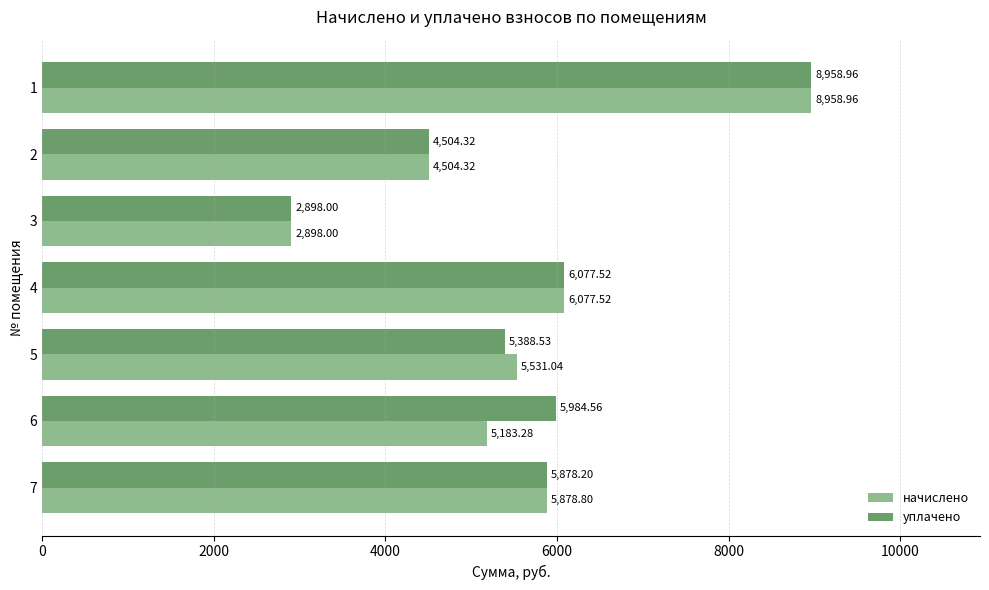

What is the average value of the уплачено series?

5670.0